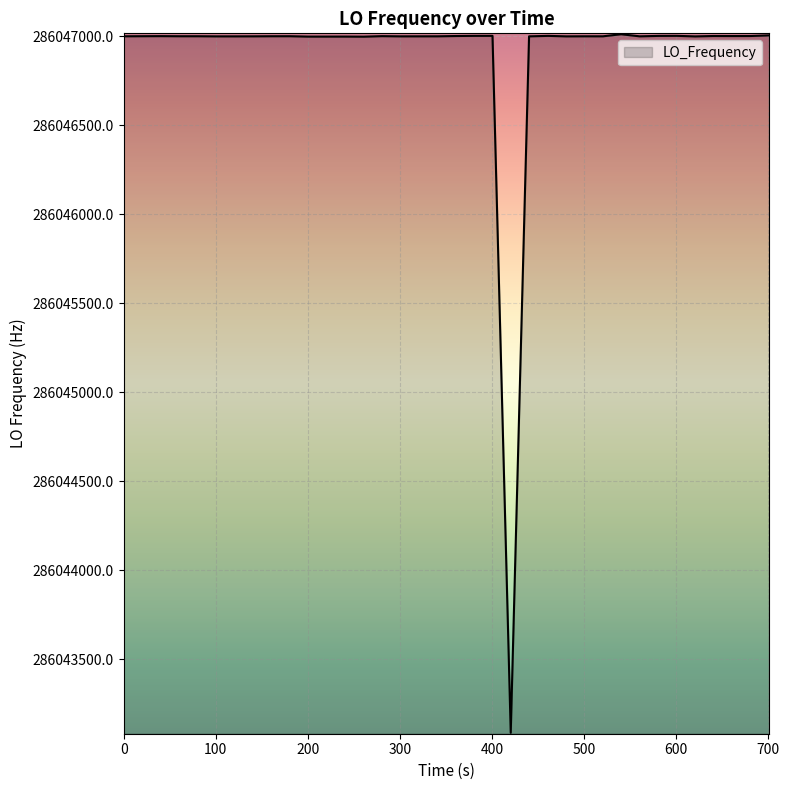

What is the smallest value displayed?

286043085.0